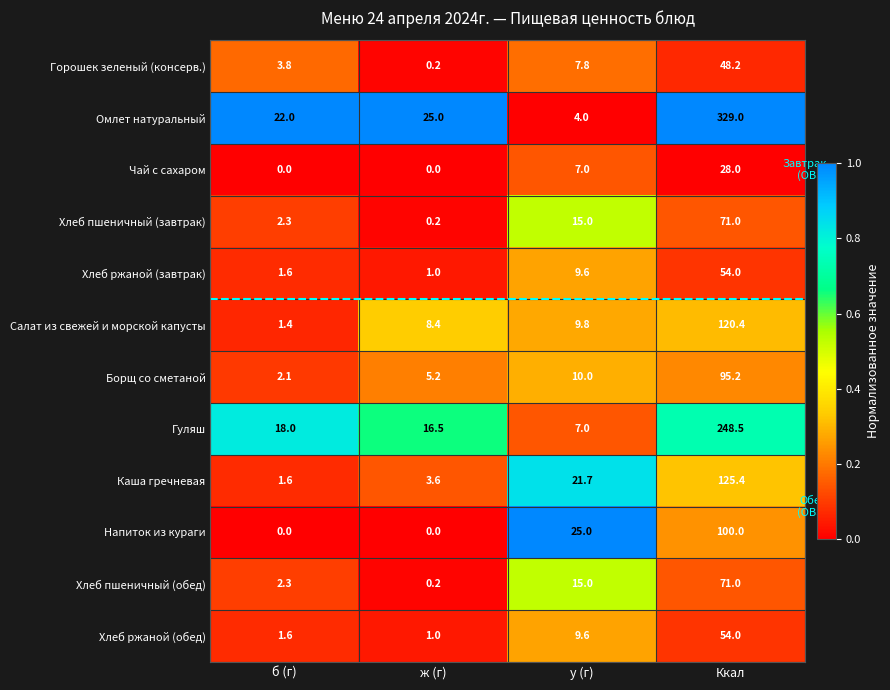

List the labels in order of Салат из свежей и морской капусты value, largest first.

Ккал, у (г), ж (г), б (г)